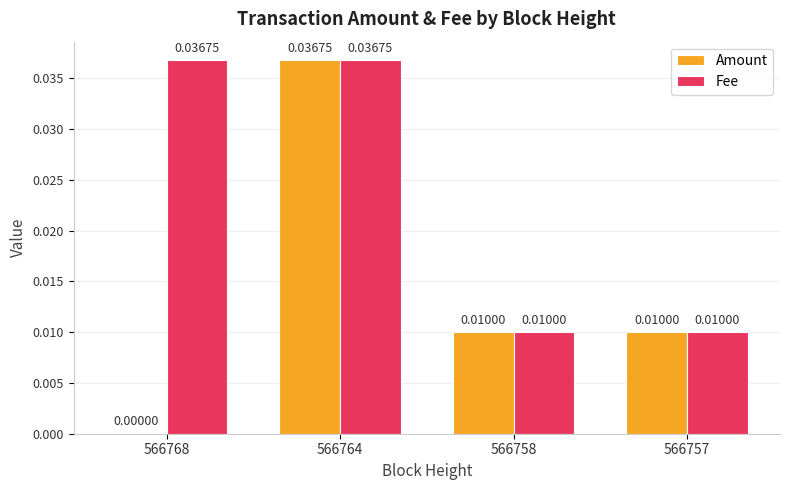

Which series has the largest total across all categories?

Fee